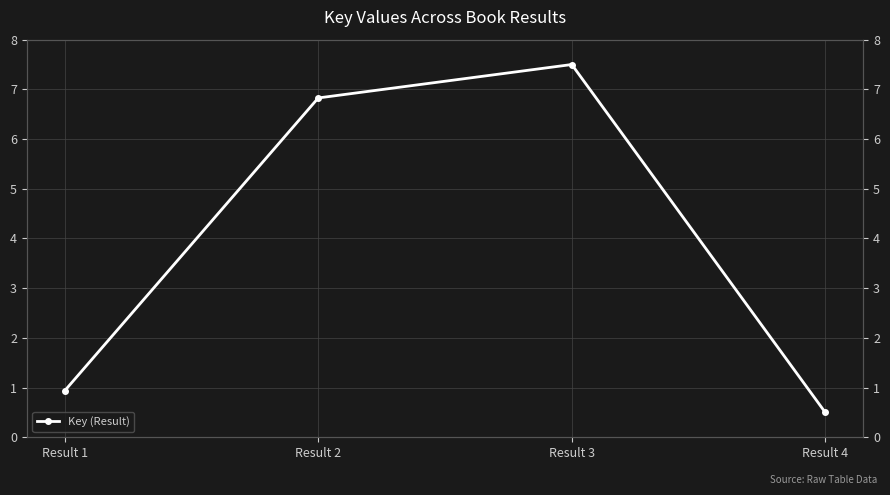

How many data points does each series have?

4